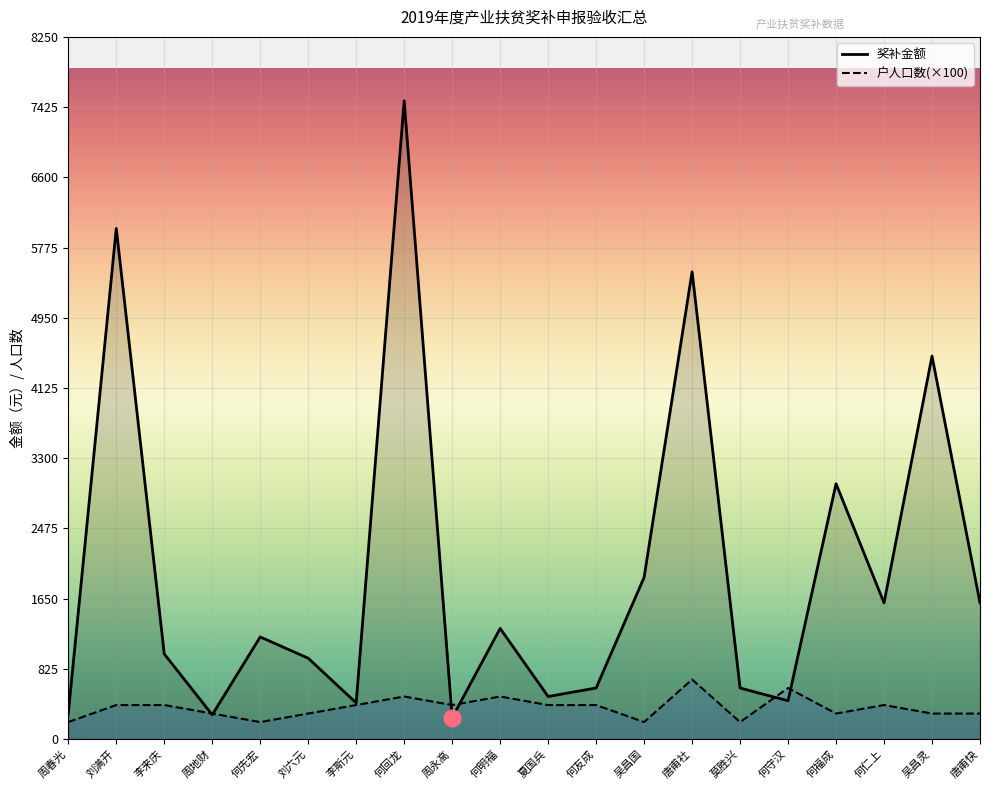

At which category does 奖补金额 reach its first local valley?

周地财